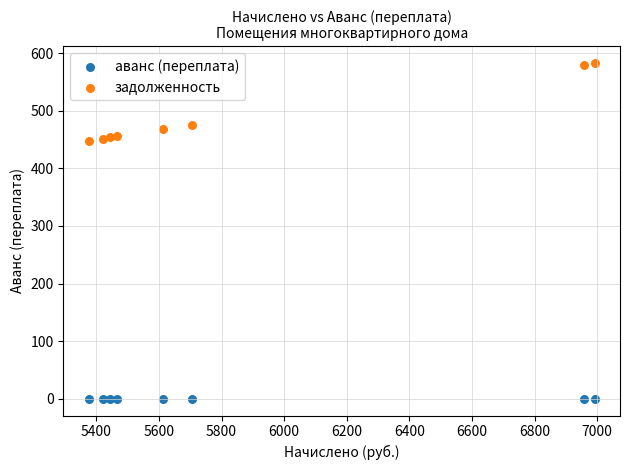

Which series contains the highest Y value?

задолженность